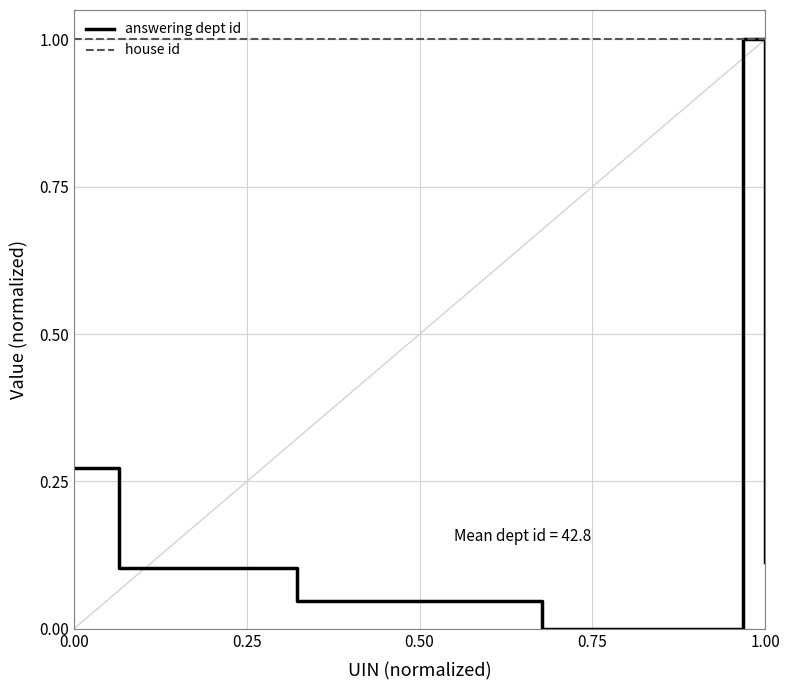

What is the maximum value for answering dept id?

1.0